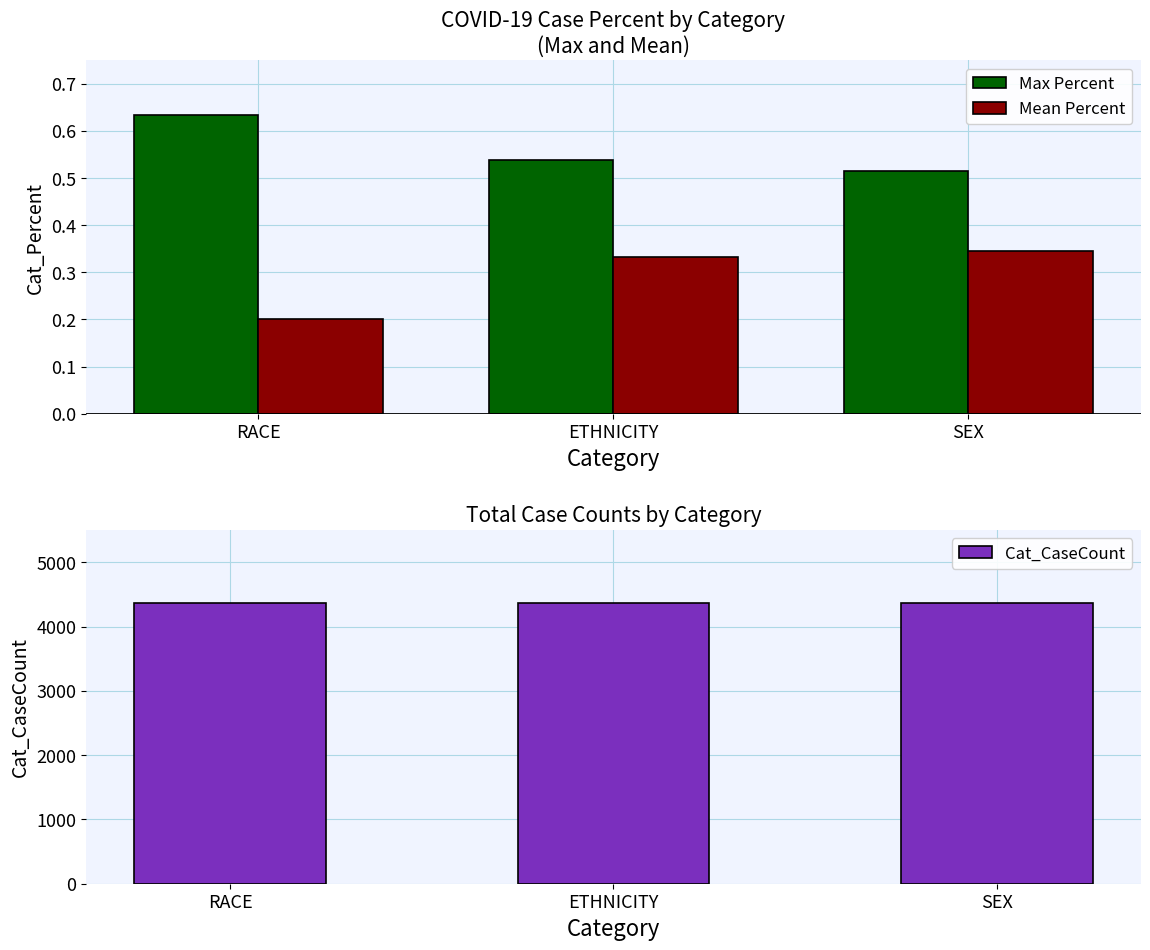

The value of Max Percent at ETHNICITY is 0.5. True or false?

True